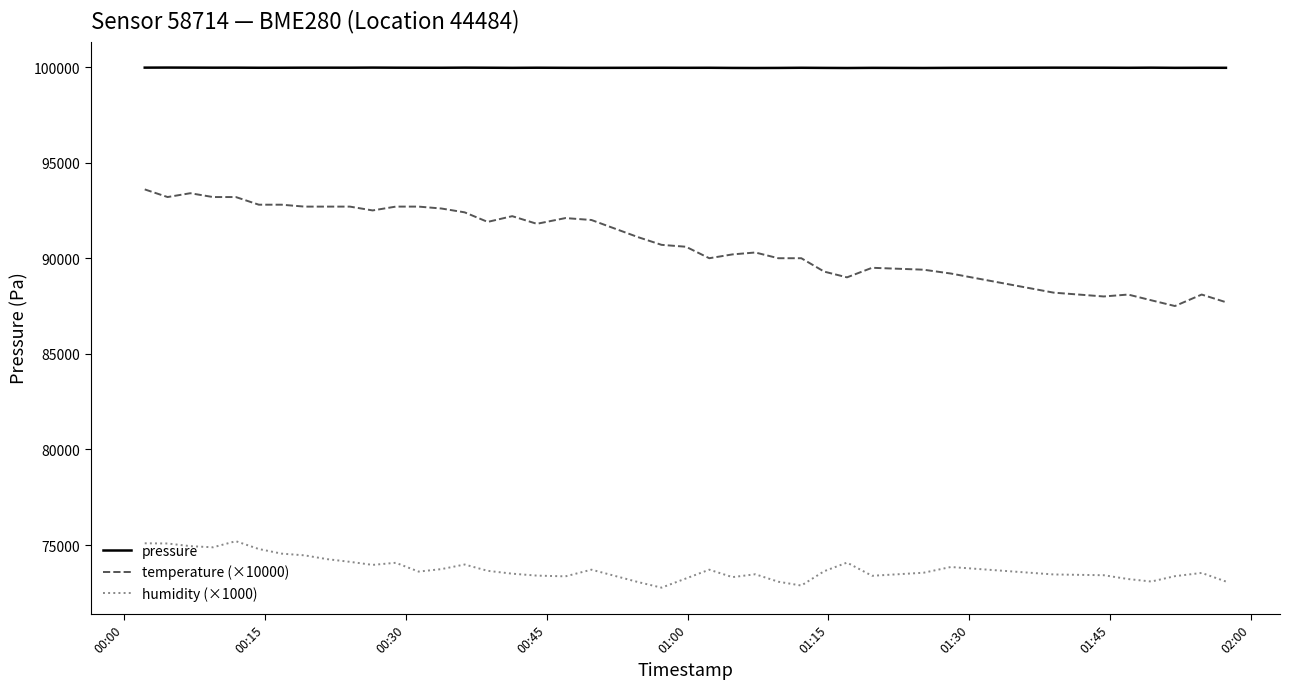

Which series has the largest total across all categories?

pressure